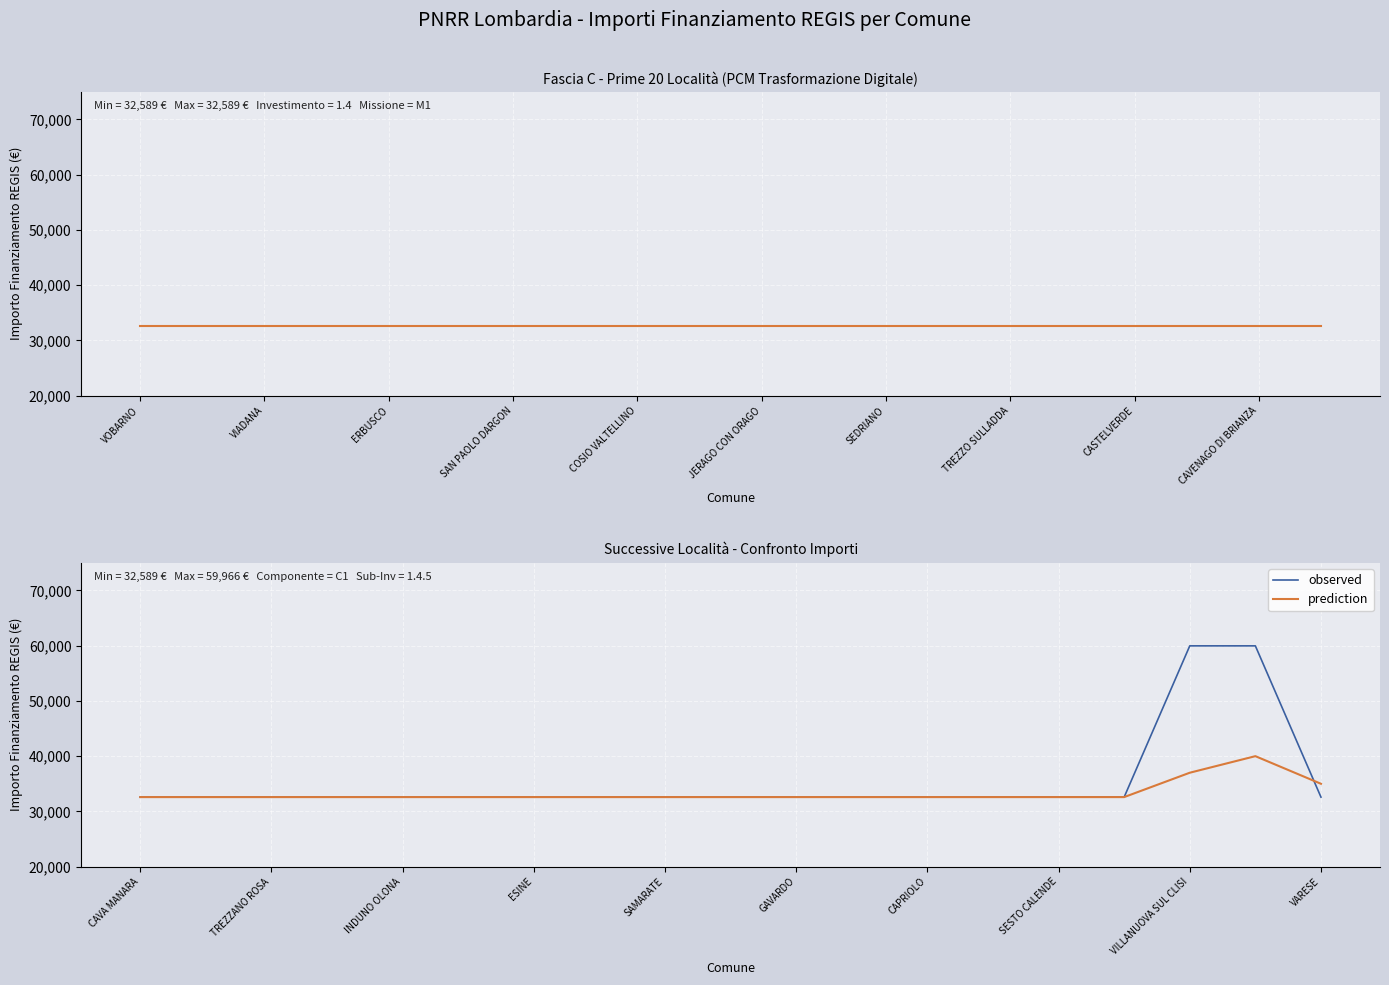

True or false: observed has more than 1 interior local peaks.

False